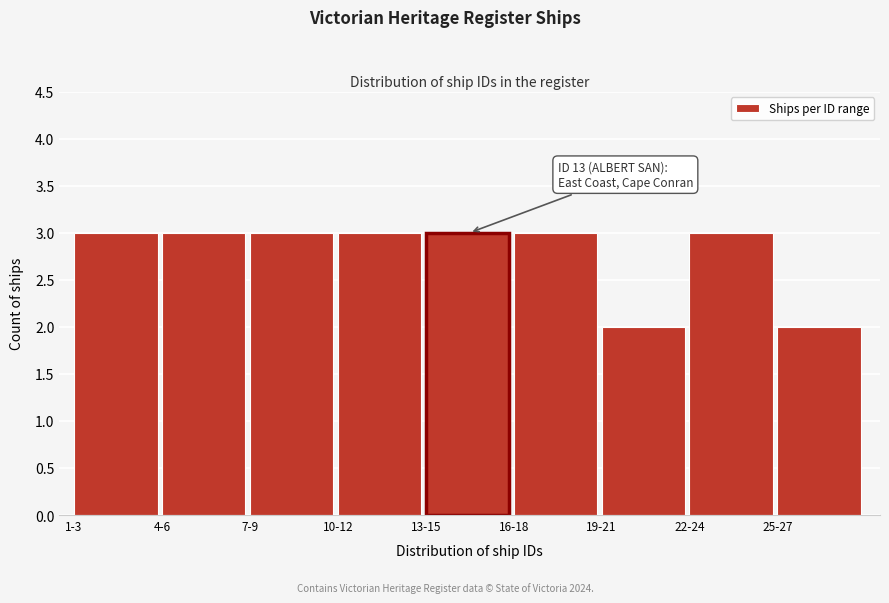

Reading left to right, what are all the values shown in this chart?

1-3=3	4-6=3	7-9=3	10-12=3	13-15=3	16-18=3	19-21=2	22-24=3	25-27=2